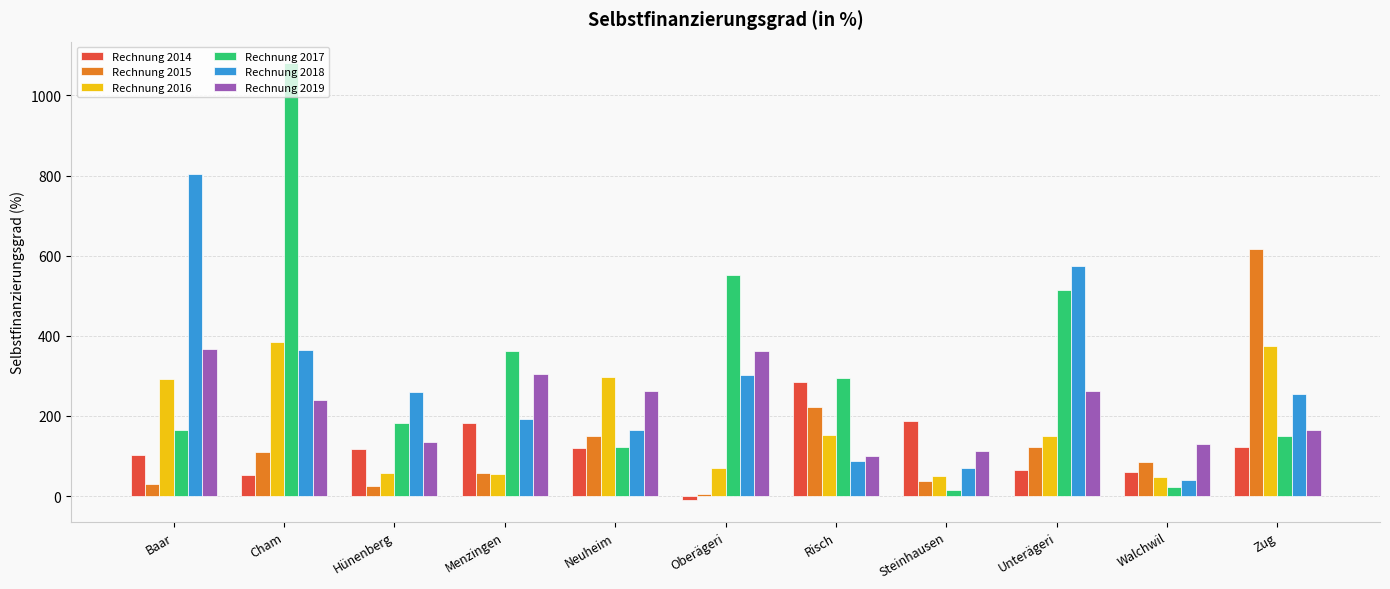

What are all the series names shown in the legend?

Rechnung 2014, Rechnung 2015, Rechnung 2016, Rechnung 2017, Rechnung 2018, Rechnung 2019